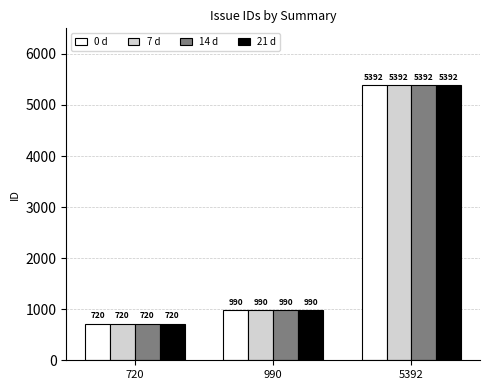

What is the difference between the maximum and minimum values in the 7 d series?

4672